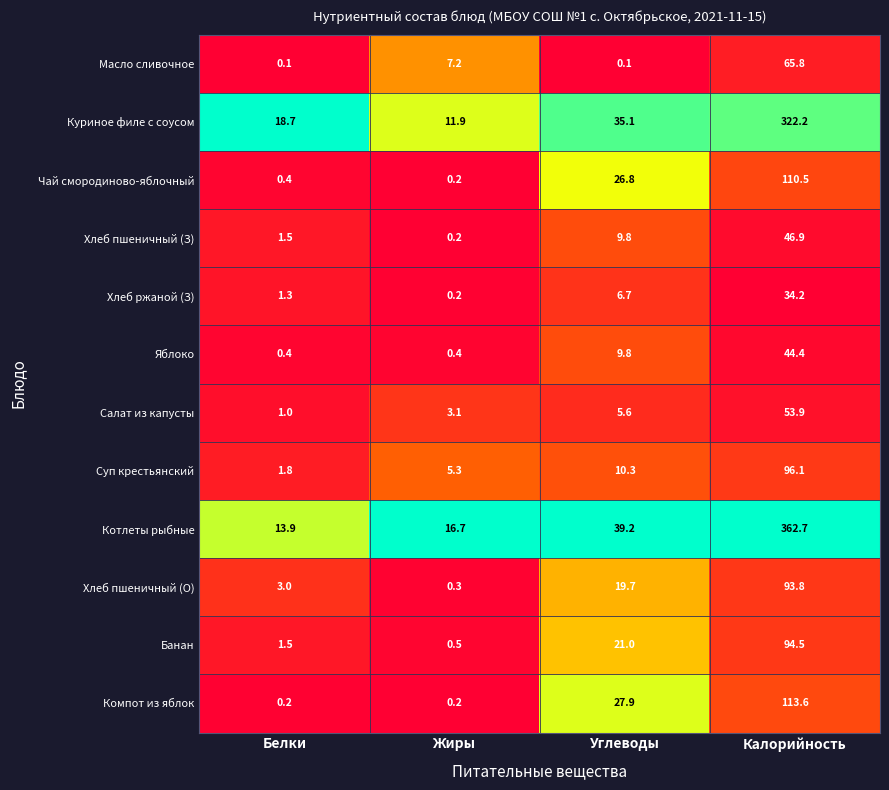

What is the sum of all Салат из капусты values?

63.6